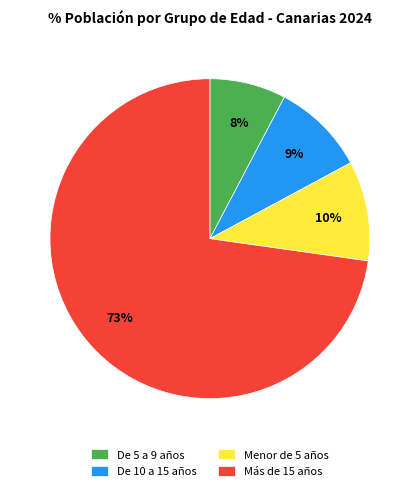

True or false: De 10 a 15 años accounts for 9% of the total.

True